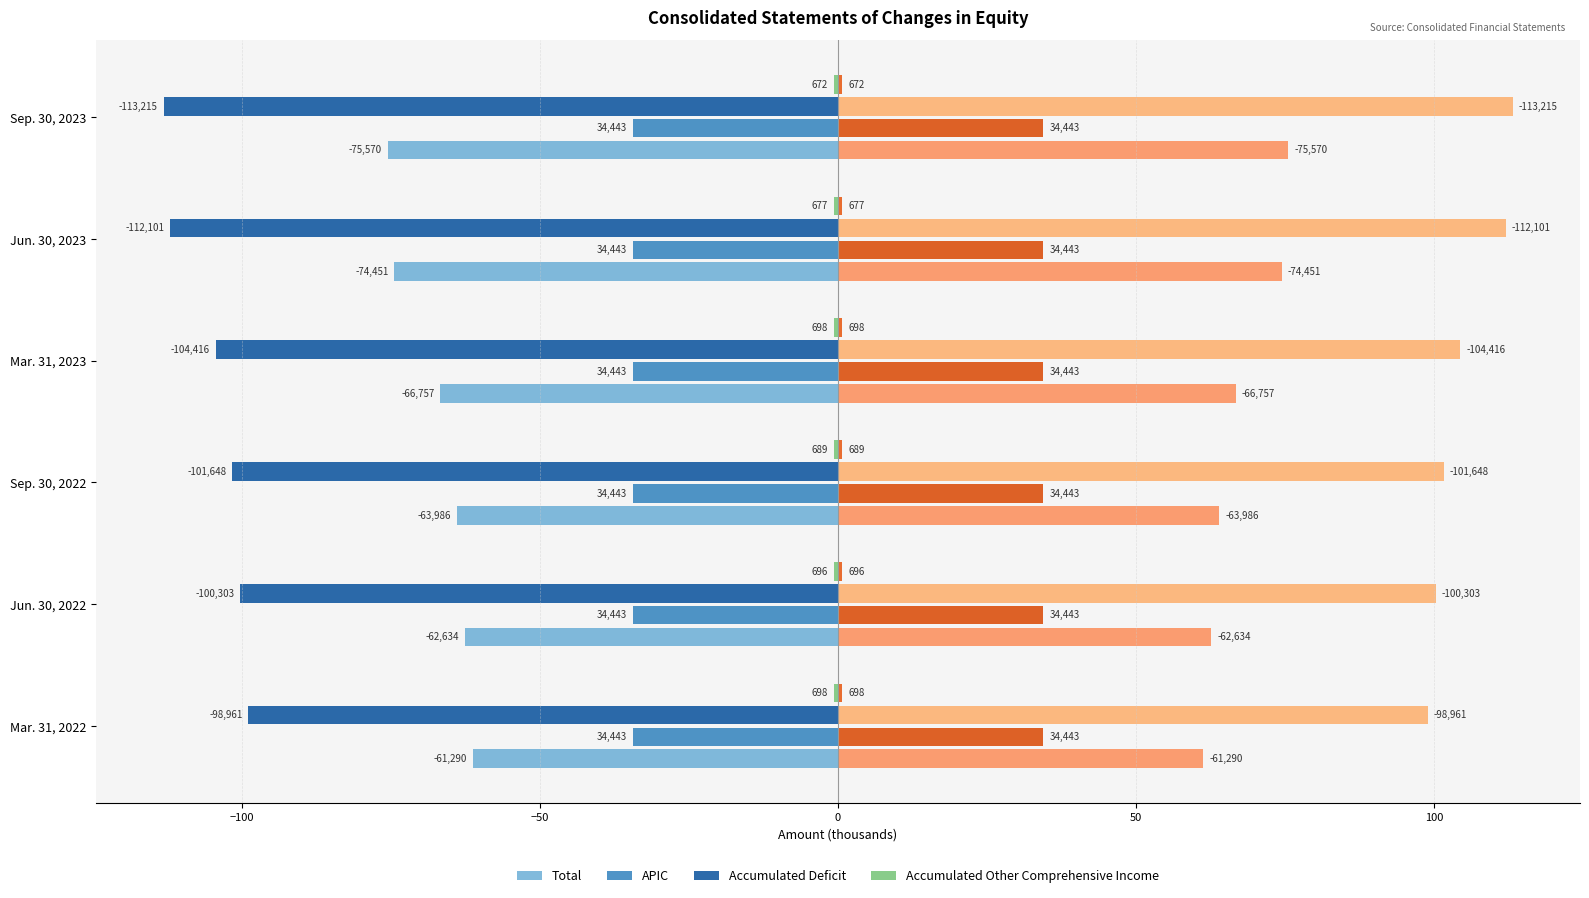

What is the total value across all series at 0?

-171.7